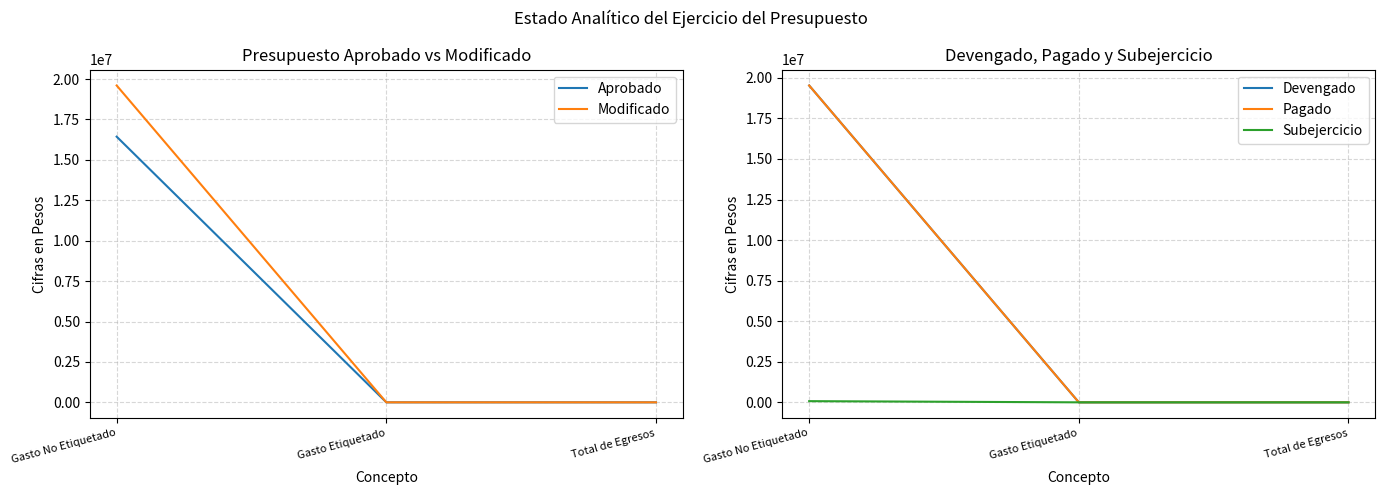

Between Gasto No Etiquetado and Total de Egresos, which series saw the biggest shift?

Modificado